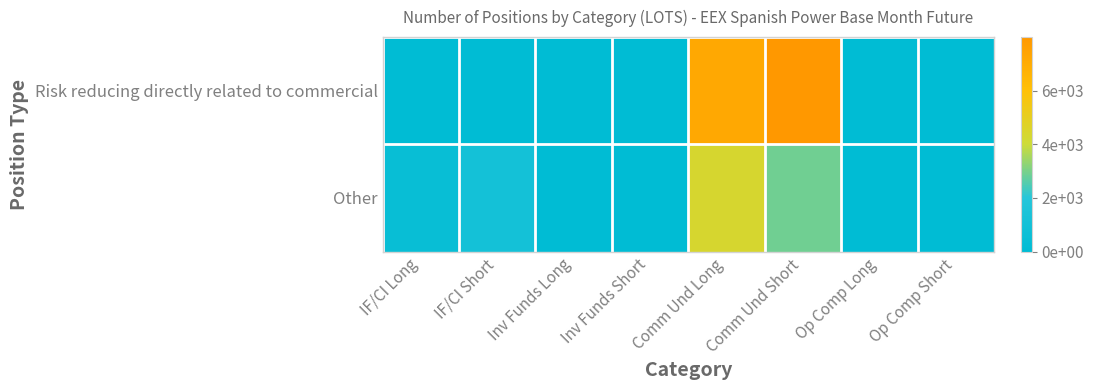

At how many categories does at least one series exceed 1533?

2